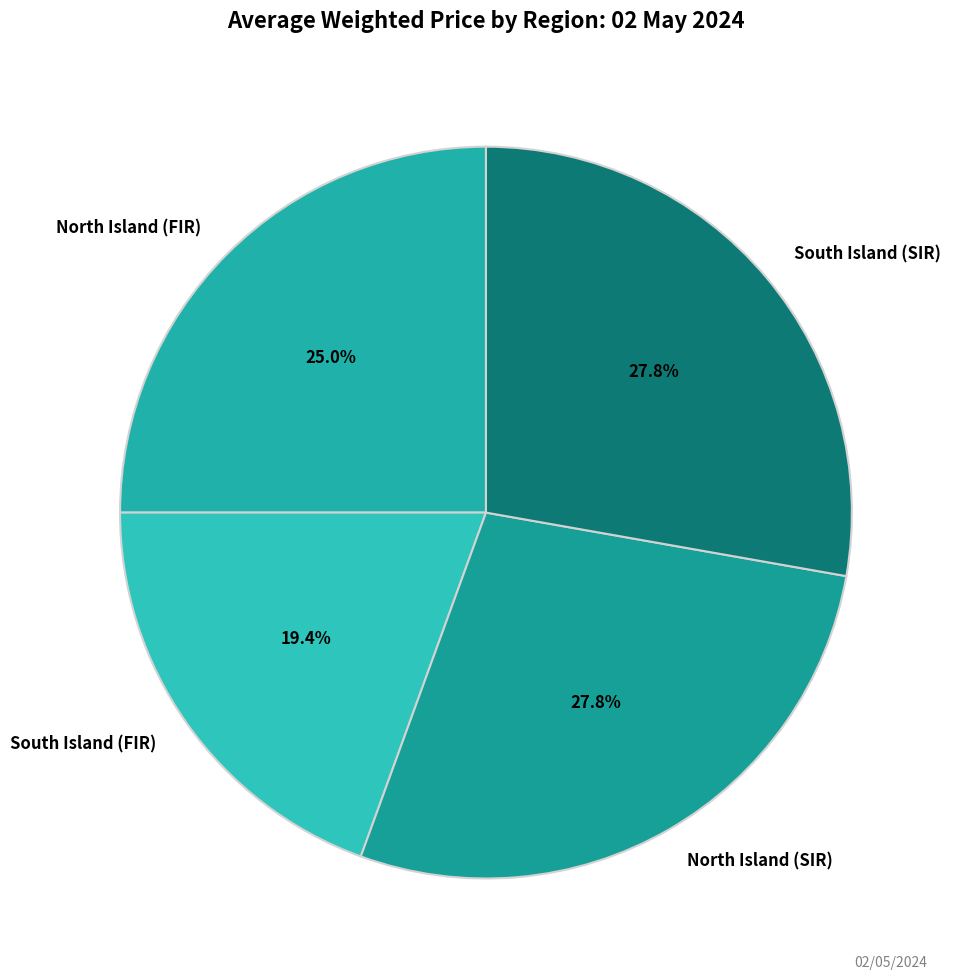

To the nearest percent, what is the combined percentage of South Island (SIR) and North Island (SIR)?

56%